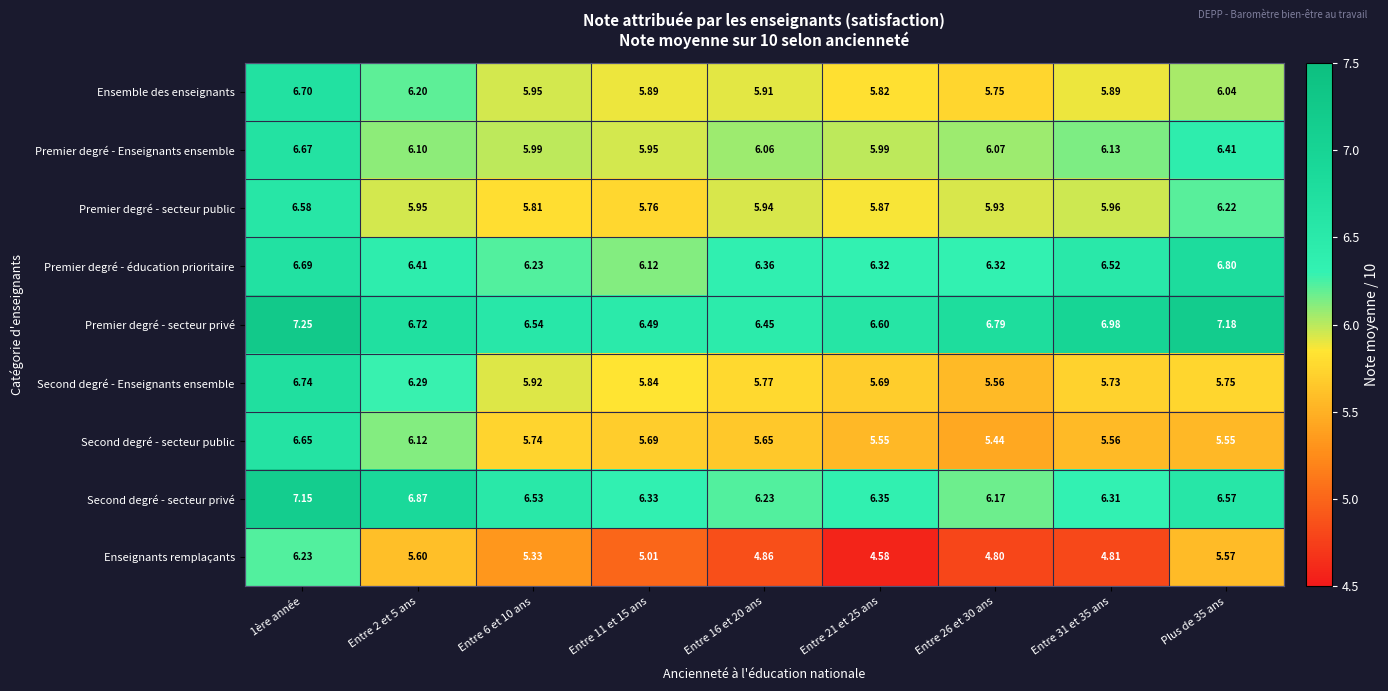

Which series has the widest spread of values?

Enseignants remplaçants